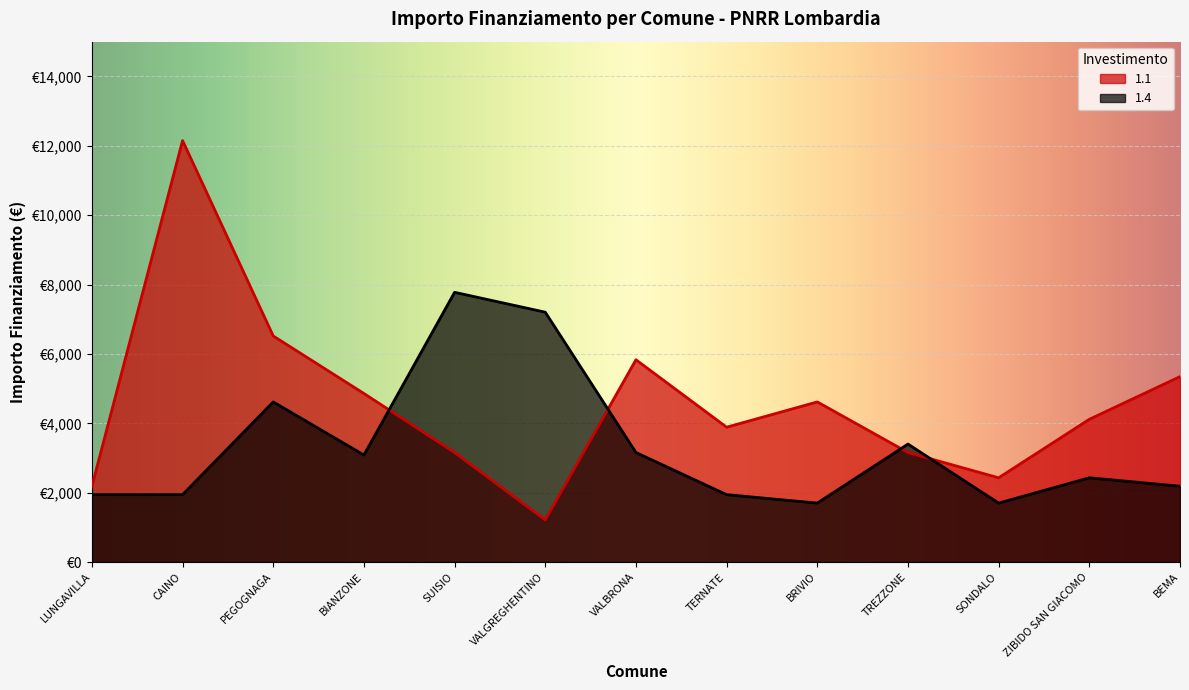

In 1.4, how many points are higher than both neighbors (excluding endpoints)?

4